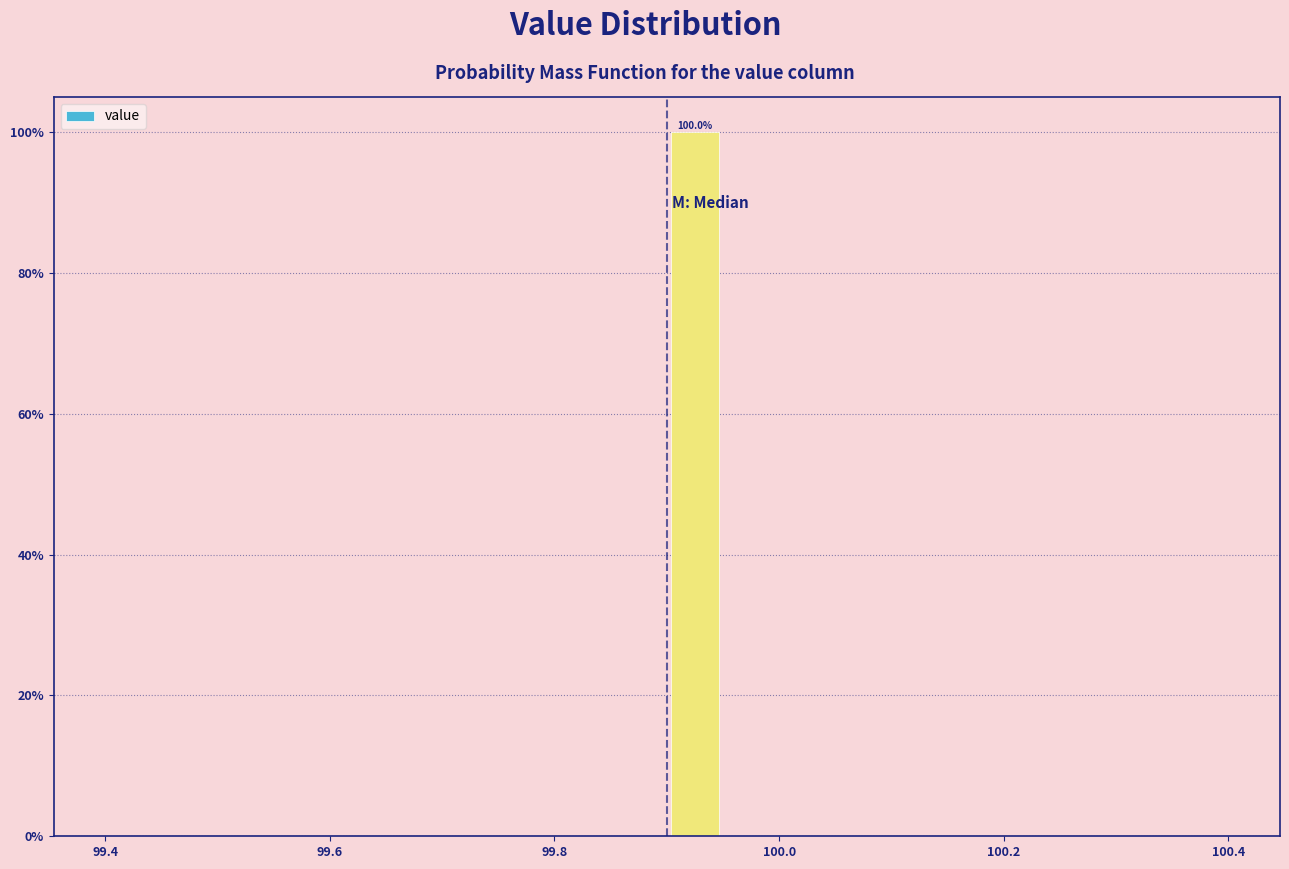

Around what value on the x-axis is the tallest bar? Give the approximate position of its centre, as read against the axis.

99.92